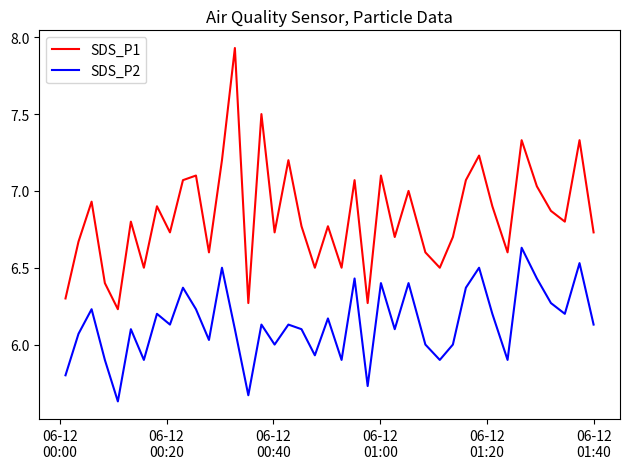

In SDS_P1, how many points are higher than both neighbors (excluding endpoints)?

14